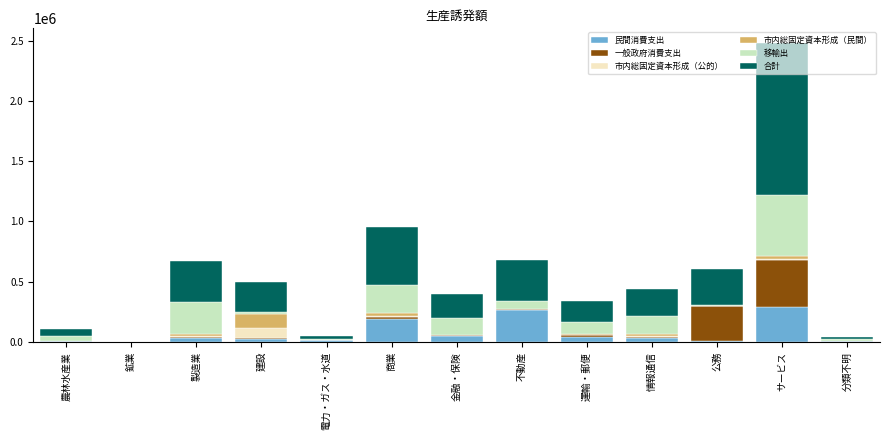

At which category is the sum across all series the highest?

サービス